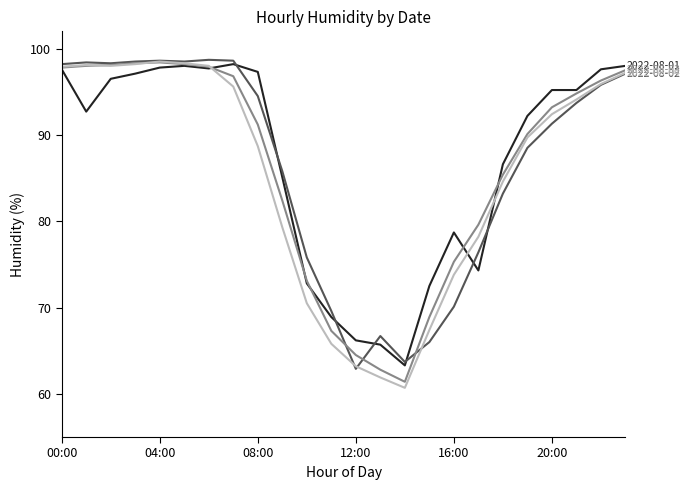

What is the minimum value shown in the chart?

60.7